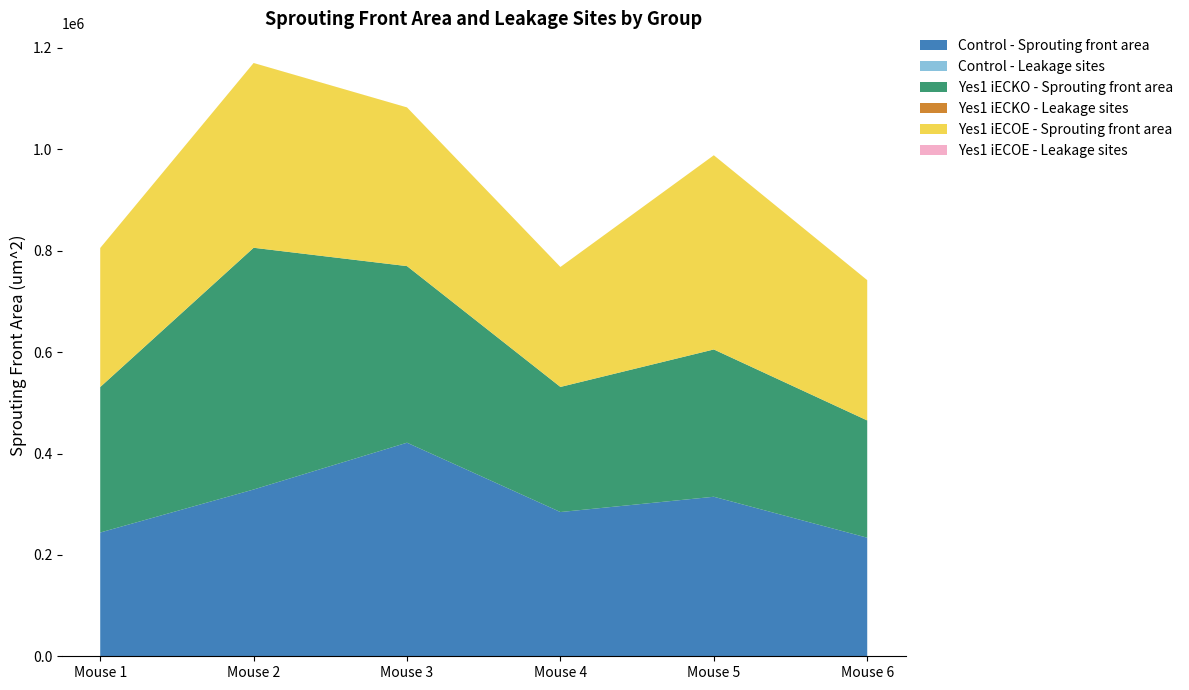

Reading left to right, what are all the values shown in this chart?

Control - Sprouting front area: Mouse 1=244159.3	Mouse 2=329003.6	Mouse 3=421318.7	Mouse 4=284542.4	Mouse 5=314705.0	Mouse 6=233914.3
Control - Leakage sites: Mouse 1=3.0	Mouse 2=5.0	Mouse 3=3.0	Mouse 4=4.0	Mouse 5=2.0	Mouse 6=1.0
Yes1 iECKO - Sprouting front area: Mouse 1=287018.0	Mouse 2=476885.1	Mouse 3=348370.8	Mouse 4=246790.3	Mouse 5=290564.0	Mouse 6=231332.2
Yes1 iECKO - Leakage sites: Mouse 1=3.0	Mouse 2=2.0	Mouse 3=1.0	Mouse 4=2.0	Mouse 5=3.0	Mouse 6=3.0
Yes1 iECOE - Sprouting front area: Mouse 1=274316.7	Mouse 2=364493.2	Mouse 3=313086.3	Mouse 4=236657.4	Mouse 5=383124.2	Mouse 6=276775.9
Yes1 iECOE - Leakage sites: Mouse 1=3.0	Mouse 2=4.0	Mouse 3=2.0	Mouse 4=3.0	Mouse 5=2.0	Mouse 6=3.0